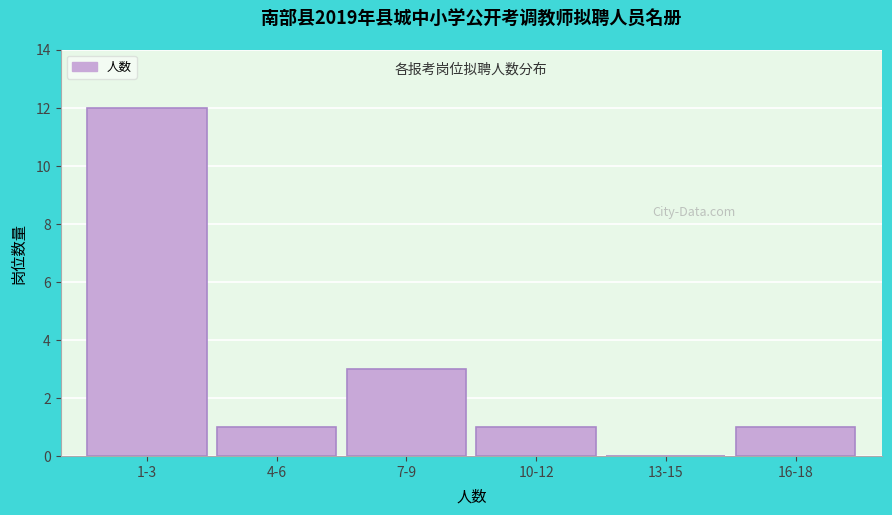

Reading left to right, extract all data points from this chart.

1-3=12	4-6=1	7-9=3	10-12=1	13-15=0	16-18=1